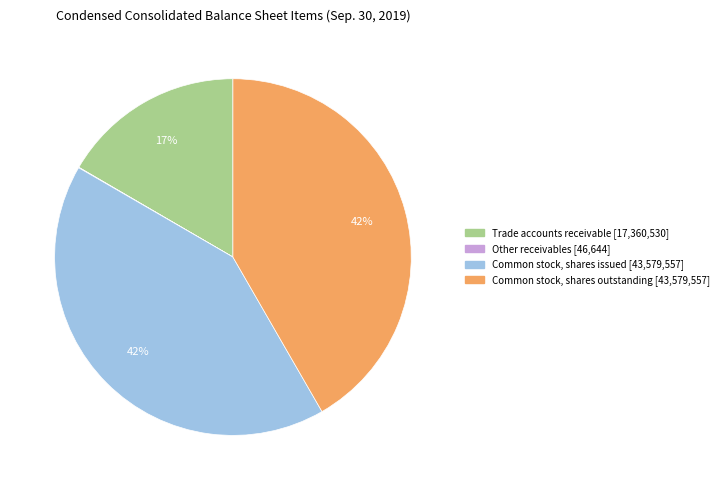

To the nearest percent, what is the average slice percentage?

25%